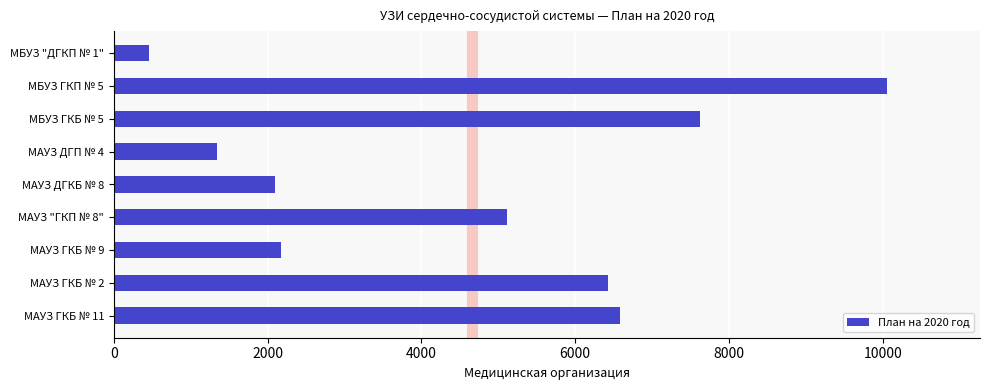

What is the change in value from МАУЗ ГКБ № 9 to МБУЗ "ДГКП № 1"?

-1710